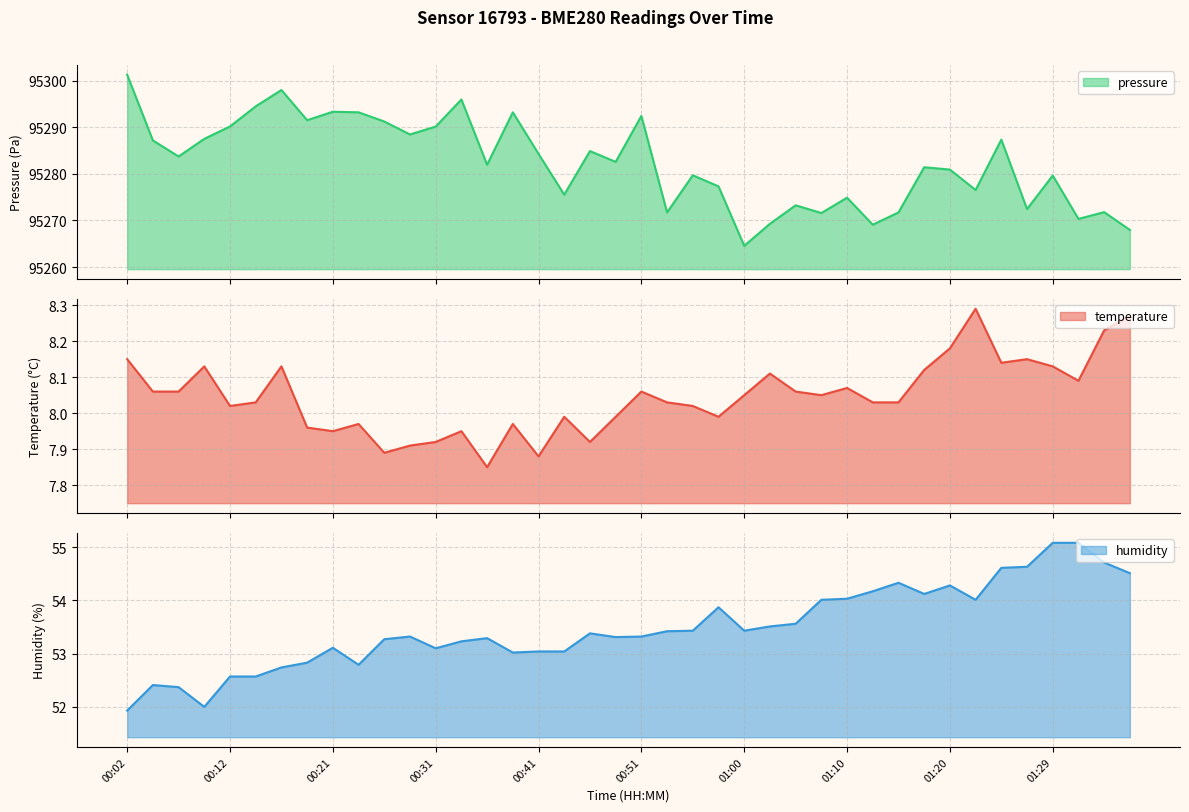

Which has a higher value, 00:51 or 00:09?

00:09